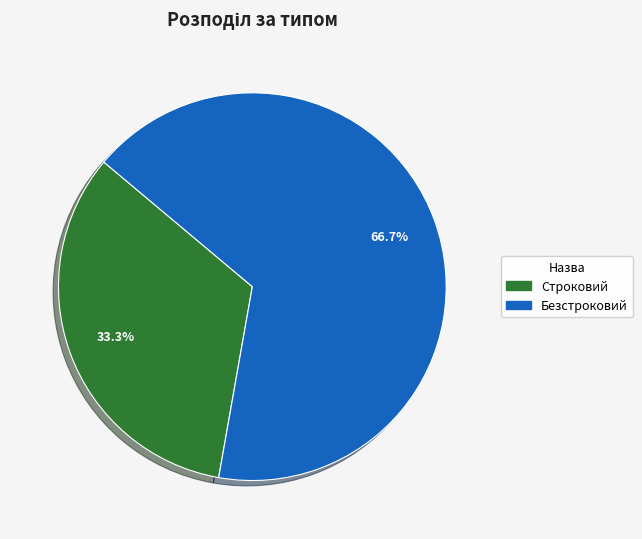

Is it true that Строковий is 48% of the pie?

False